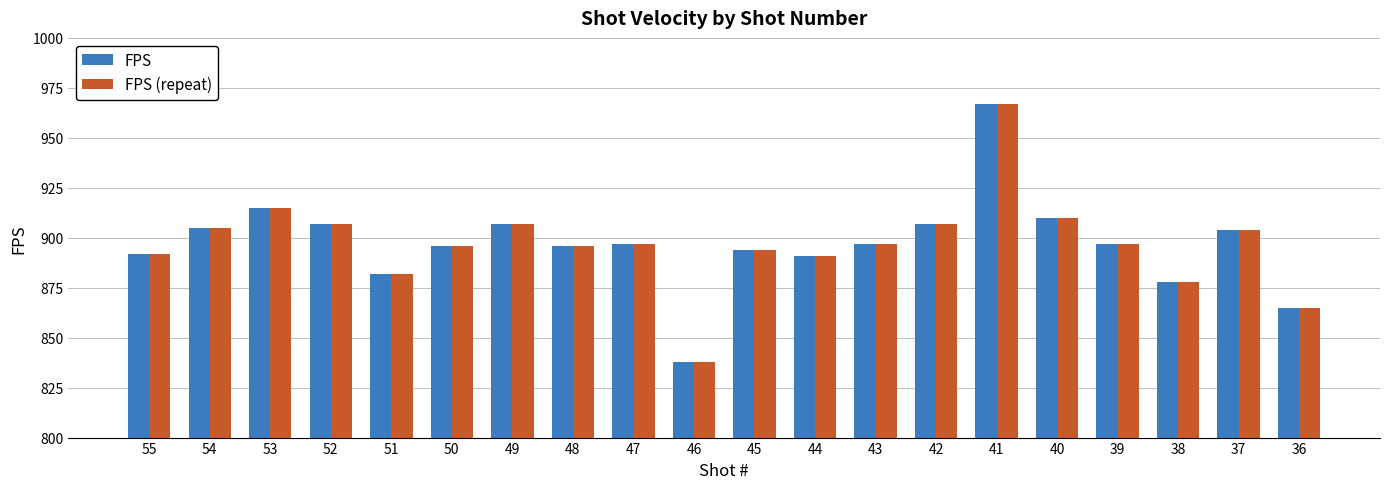

What is the maximum value shown in the chart?

967